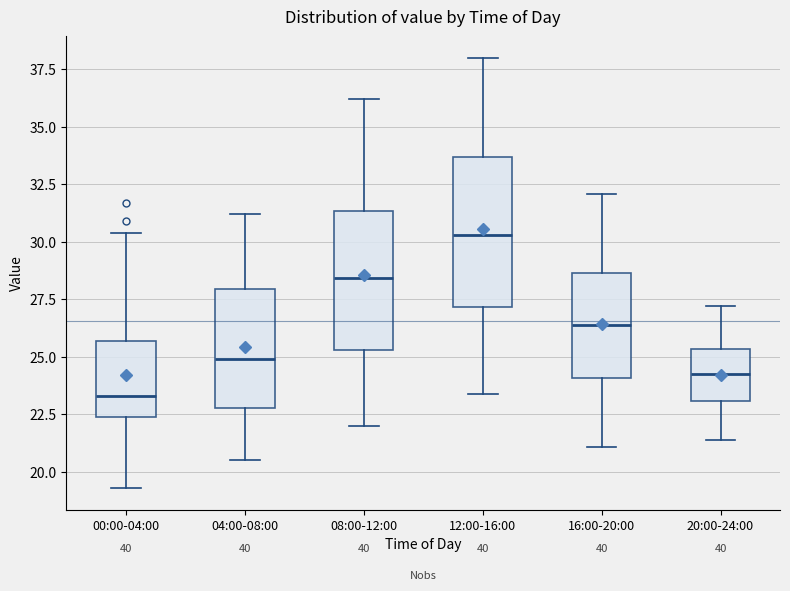

Reading left to right, read every box against the y-axis: the position of its median line, the range the box covers, and the ends of its whiskers. The values are not printed on the chart, so give them approximately, as read against the axis.

00:00-04:00: median 23.5, box 22.5 to 25.5, whiskers 19.5 to 30.5
04:00-08:00: median 25.0, box 23.0 to 28.0, whiskers 20.5 to 31.0
08:00-12:00: median 28.5, box 25.5 to 31.5, whiskers 22.0 to 36.0
12:00-16:00: median 30.5, box 27.0 to 33.5, whiskers 23.5 to 38.0
16:00-20:00: median 26.5, box 24.0 to 28.5, whiskers 21.0 to 32.0
20:00-24:00: median 24.5, box 23.0 to 25.5, whiskers 21.5 to 27.0